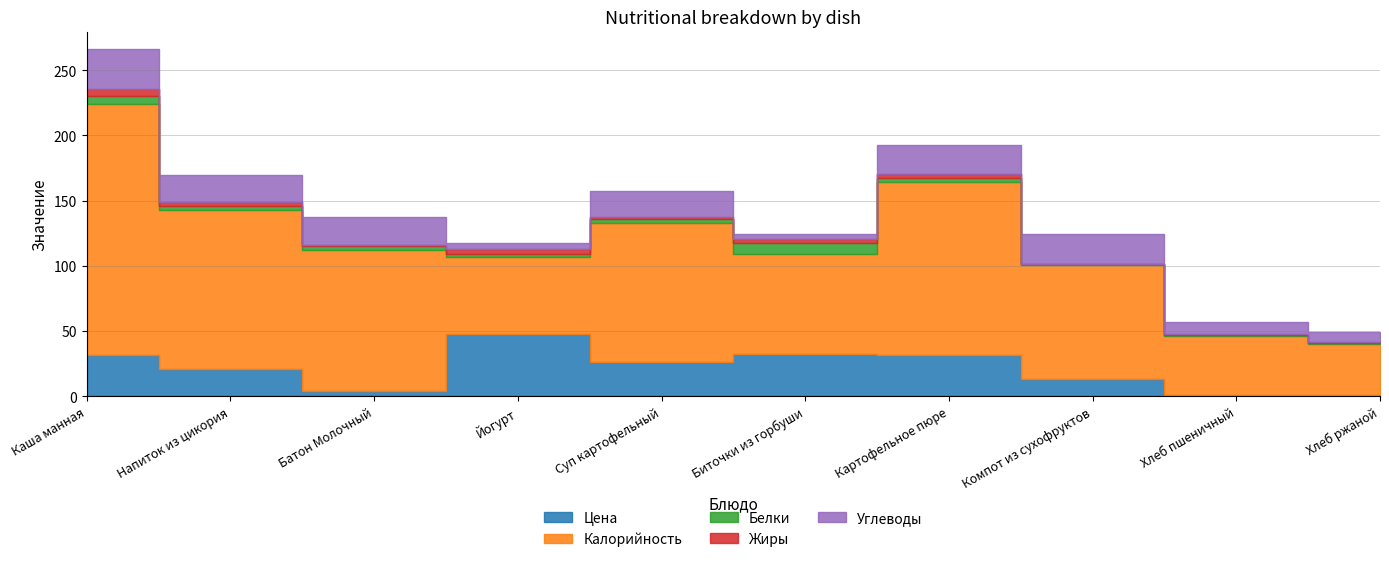

The Белки series shows 3.0 at Напиток из цикория. True or false?

True